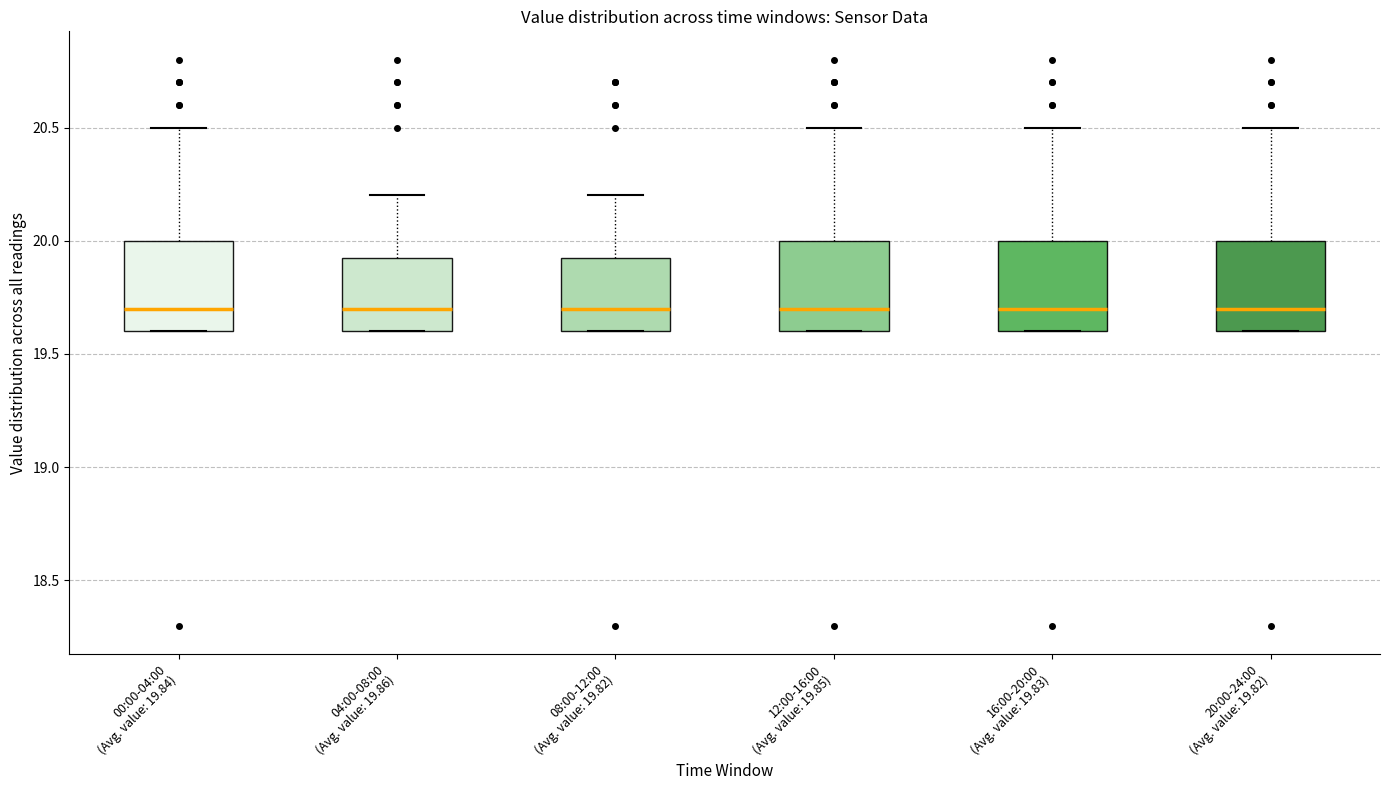

Reading left to right, transcribe this box plot: for each box, give where its median line is, the range the box spans, and where its two whiskers end, as read against the y-axis. The values are not printed on the chart, so give them approximately, as read against the axis.

00:00-04:00 (Avg. value: 19.84): median 19.70, box 19.60 to 20.00, whiskers 19.60 to 20.50
04:00-08:00 (Avg. value: 19.86): median 19.70, box 19.60 to 19.95, whiskers 19.60 to 20.20
08:00-12:00 (Avg. value: 19.82): median 19.70, box 19.60 to 19.95, whiskers 19.60 to 20.20
12:00-16:00 (Avg. value: 19.85): median 19.70, box 19.60 to 20.00, whiskers 19.60 to 20.50
16:00-20:00 (Avg. value: 19.83): median 19.70, box 19.60 to 20.00, whiskers 19.60 to 20.50
20:00-24:00 (Avg. value: 19.82): median 19.70, box 19.60 to 20.00, whiskers 19.60 to 20.50